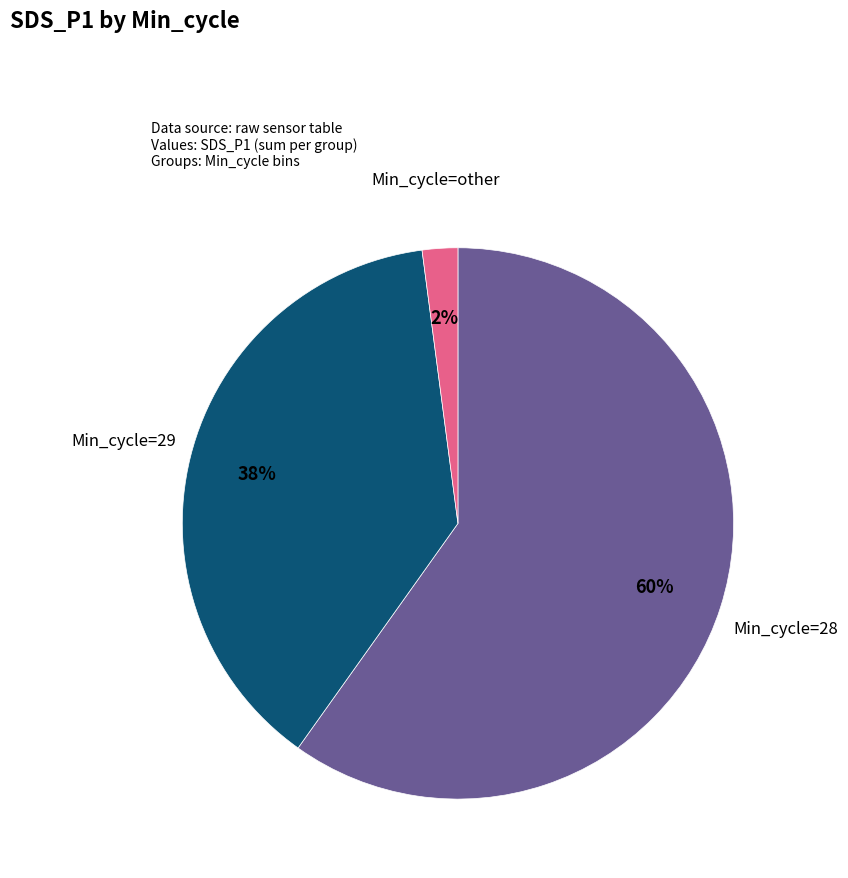

How many segments does this pie chart have?

3